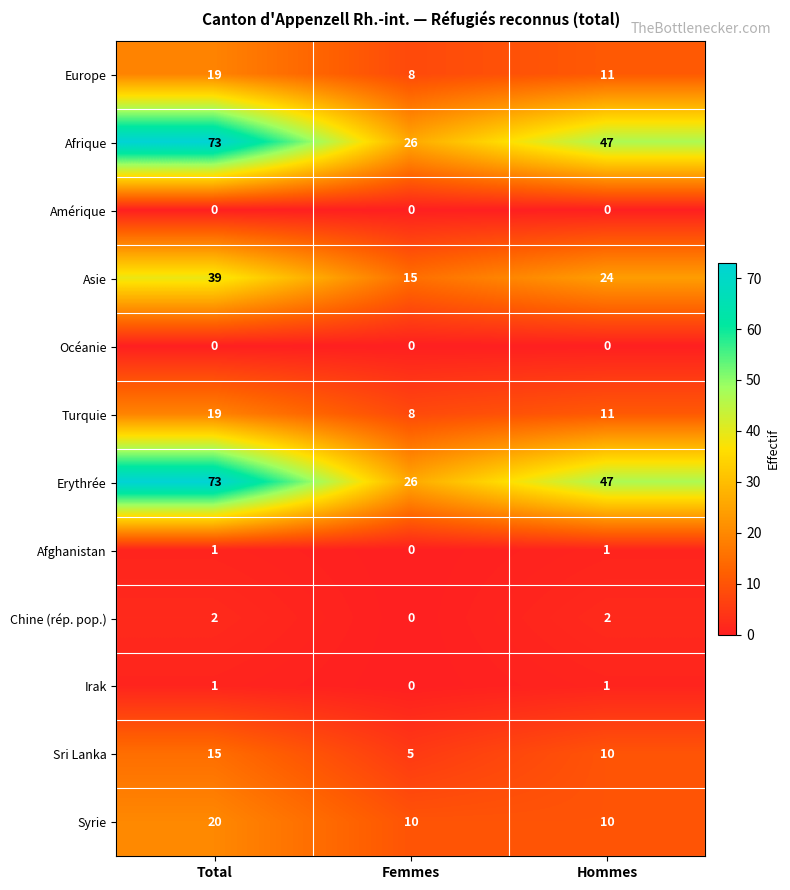

How many series are shown in this chart?

12